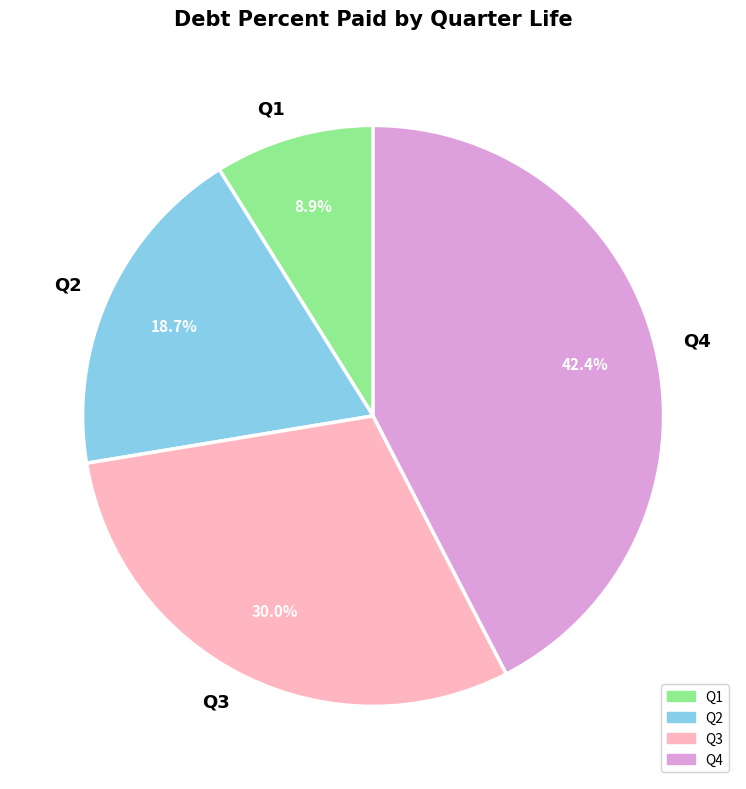

What percentage is NOT represented by Q3?

70.0%